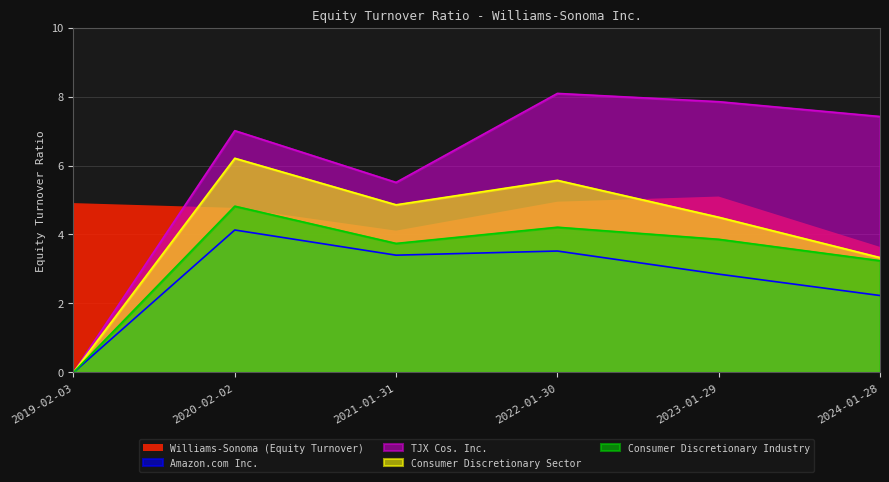

Does the chart have visible grid lines?

Yes